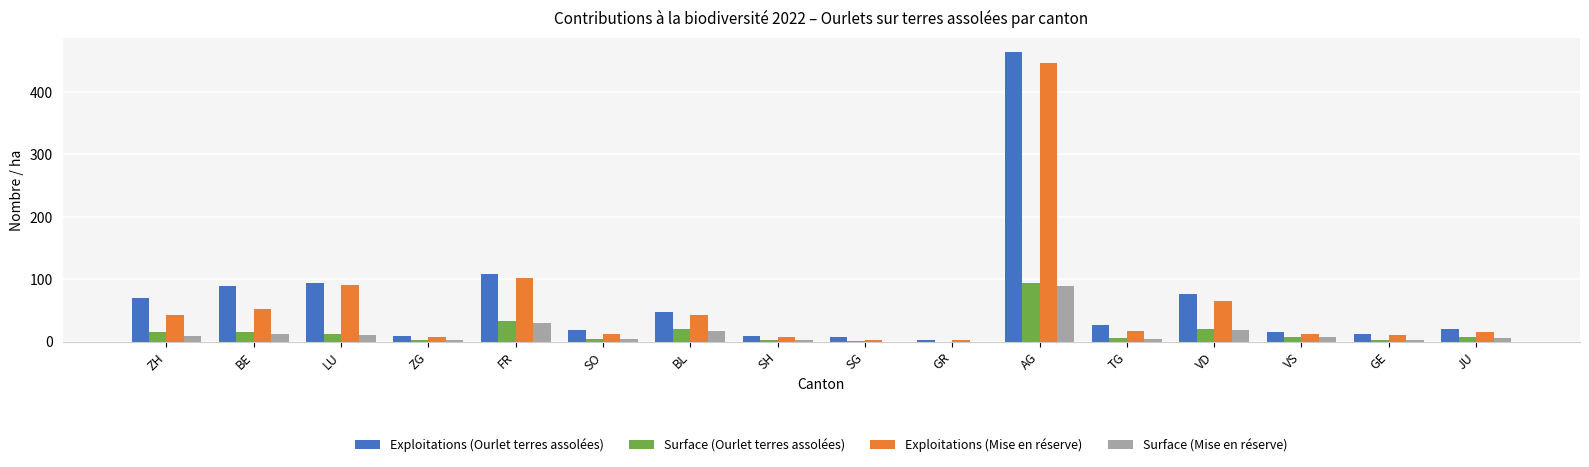

What is the maximum value for Exploitations (Ourlet terres assolées)?

464